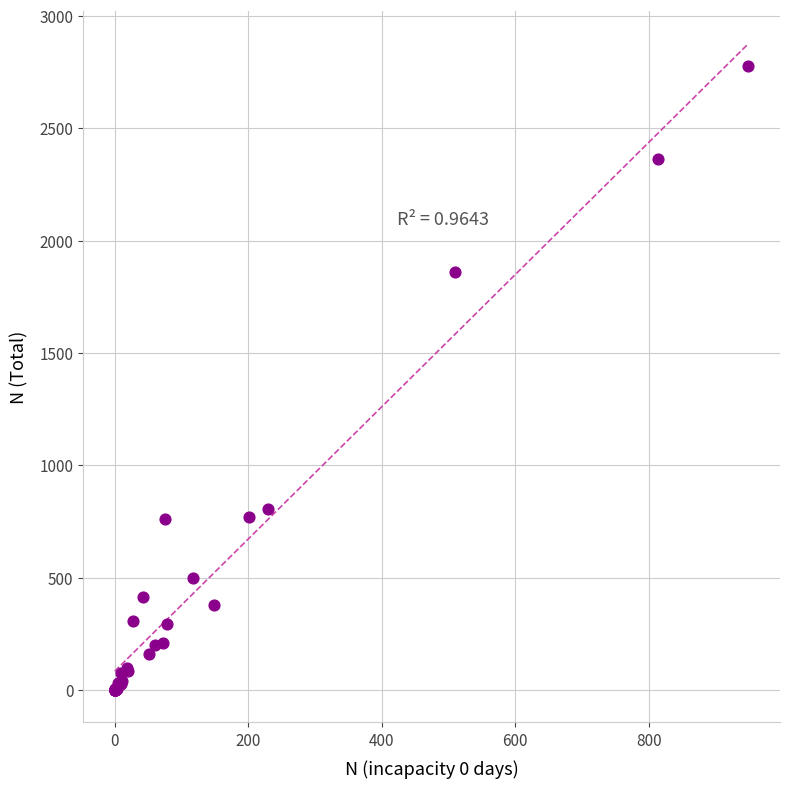

What Y value in the scatter plot is closest to 1389?

1861